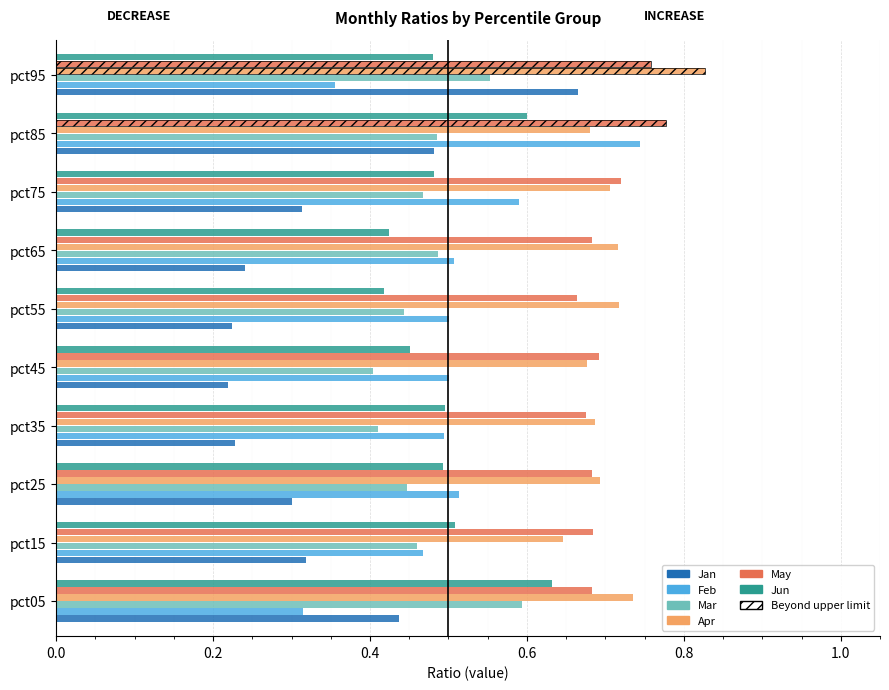

What is the spread (max minus min) of values at pct55?

0.5